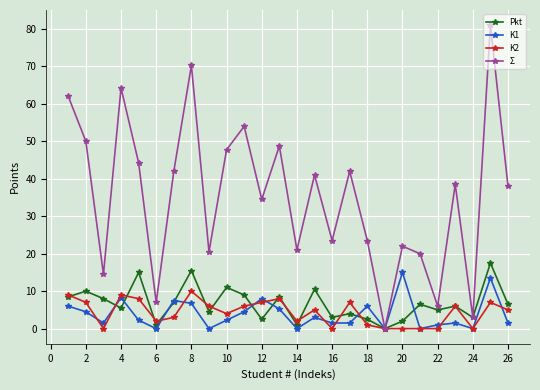

Which series has the largest total across all categories?

Σ